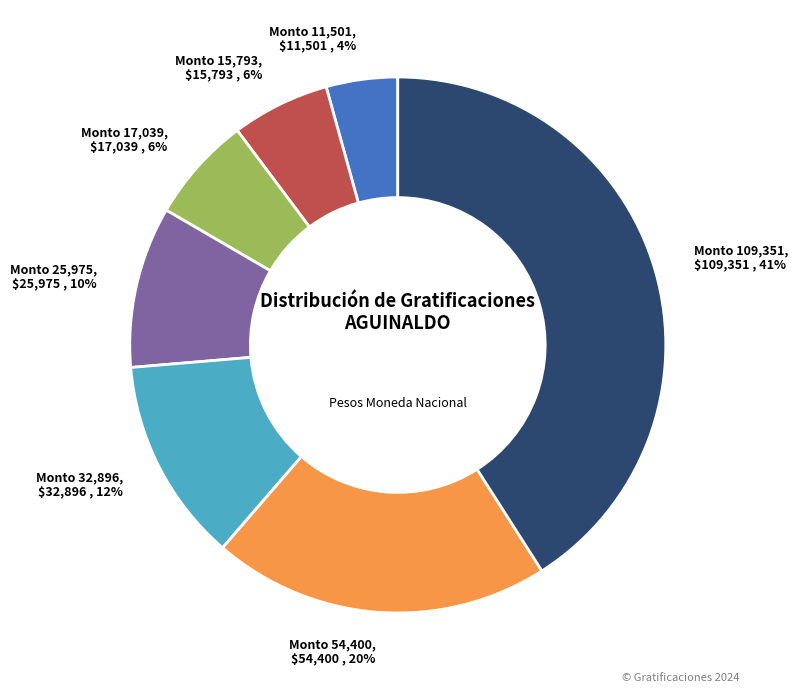

Is there a majority slice in this chart?

No